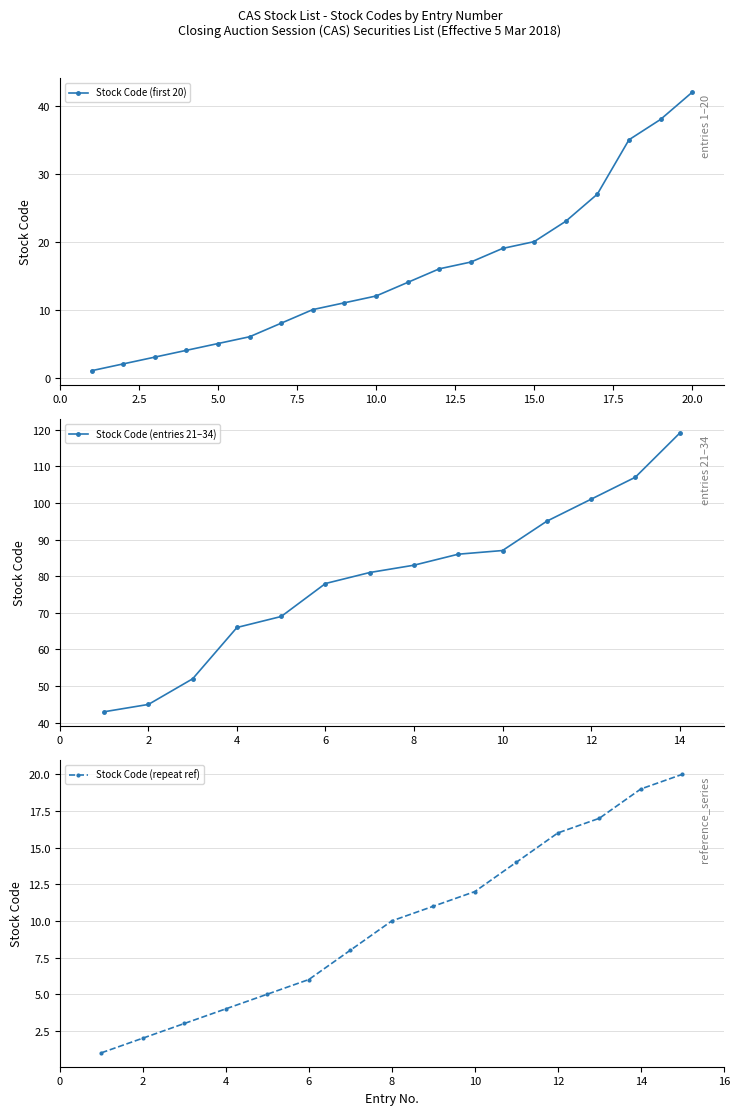

Where is the data nearest to the value 21?

15